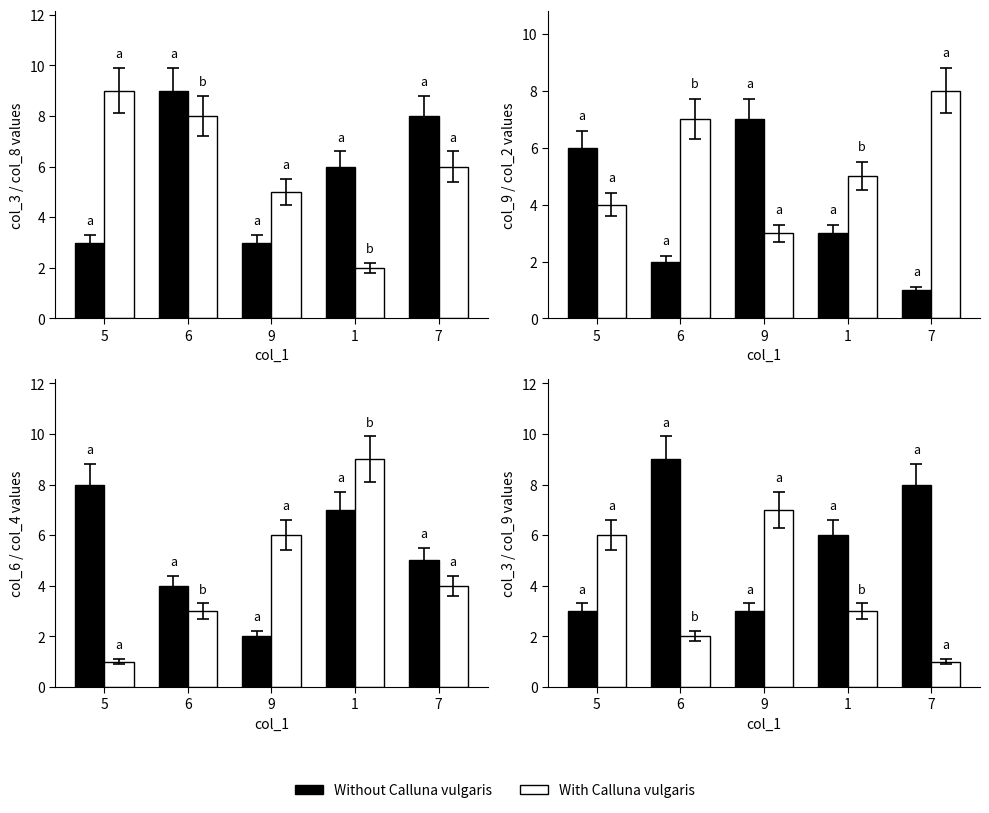

What is the smallest value displayed?

1